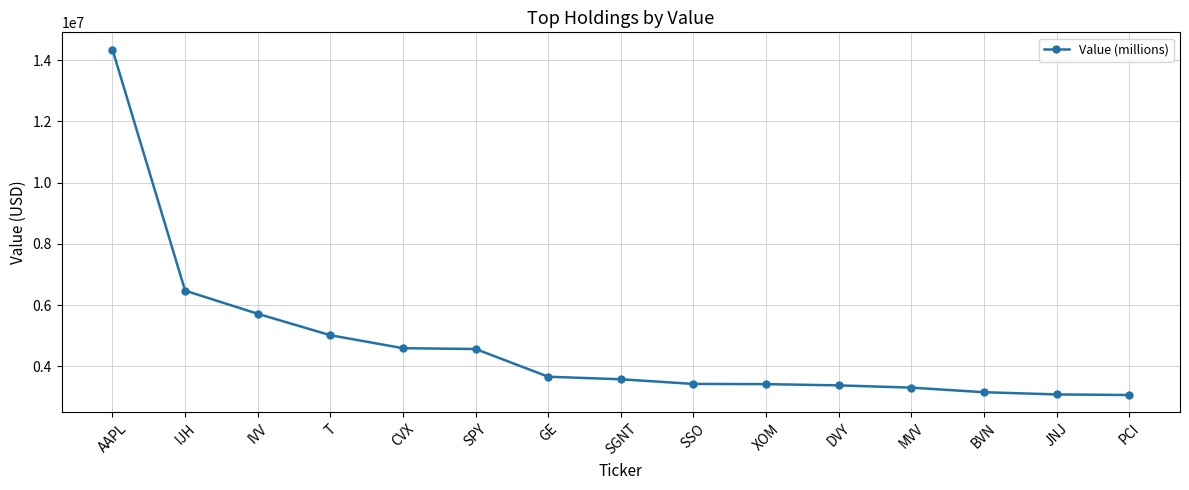

What is the difference between the values at DVY and GE?

282000